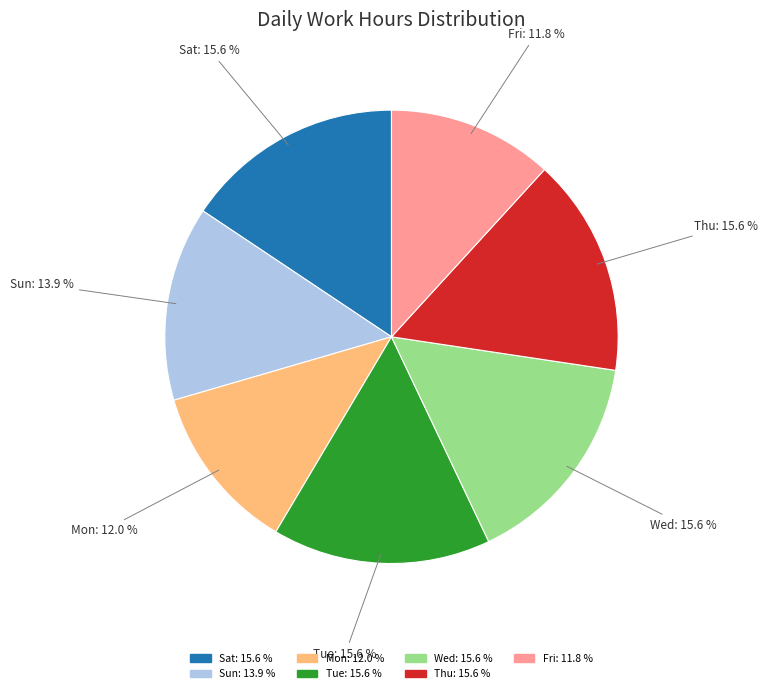

Do Mon and Thu together represent more than half of the pie?

No